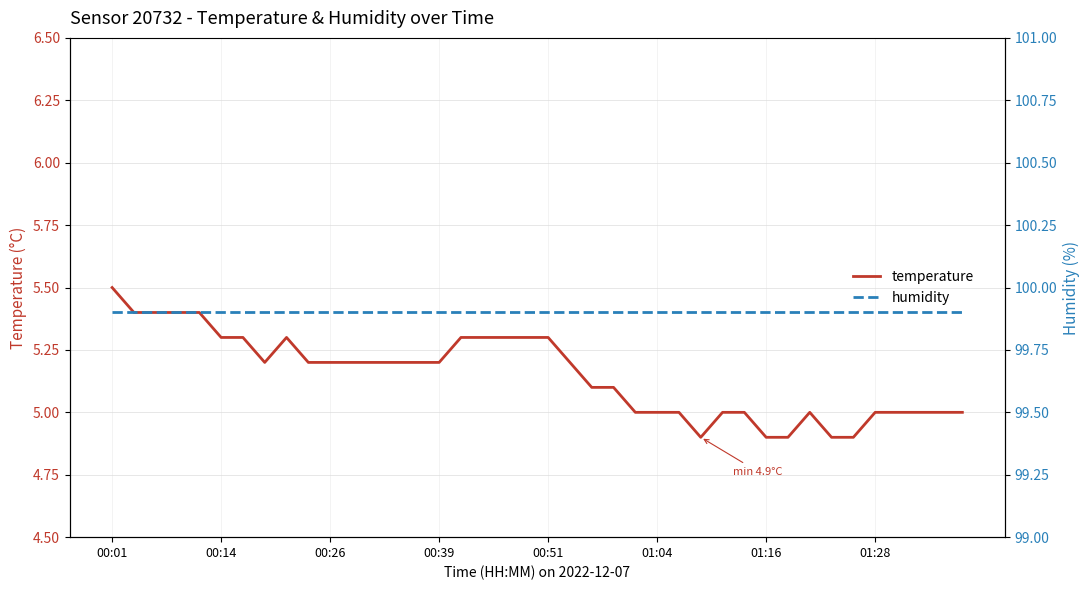

Which category has the lowest value in the temperature series?

27